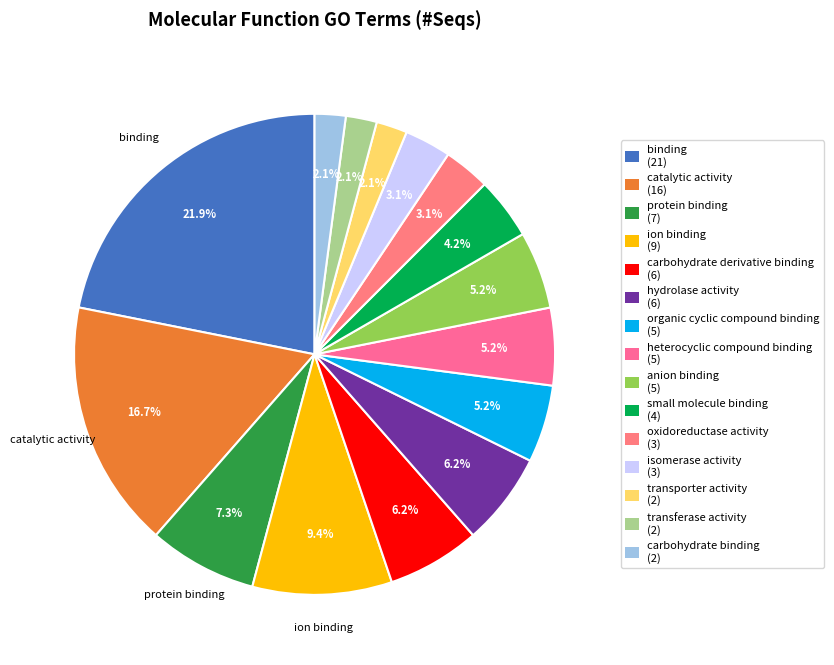

To the nearest percent, what is the average slice percentage?

7%